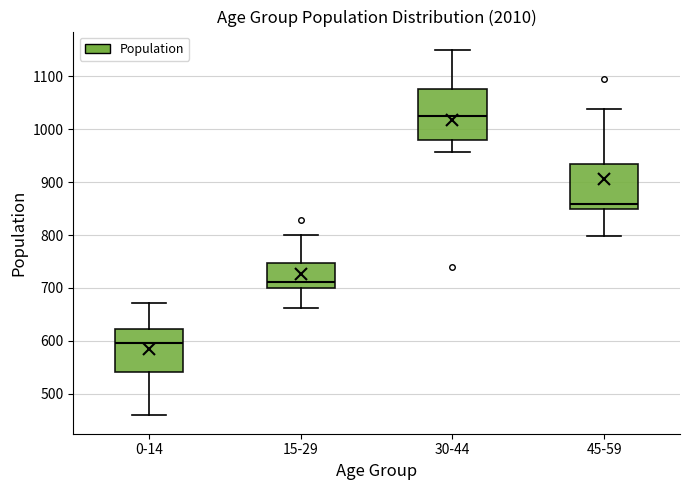

Comparing the boxes themselves (not the whiskers), which one is the tallest?

30-44